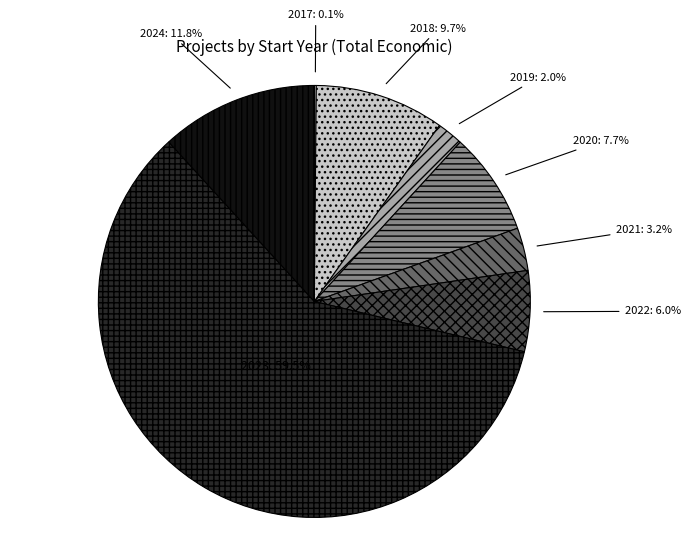

What is the largest slice in the pie chart?

2023